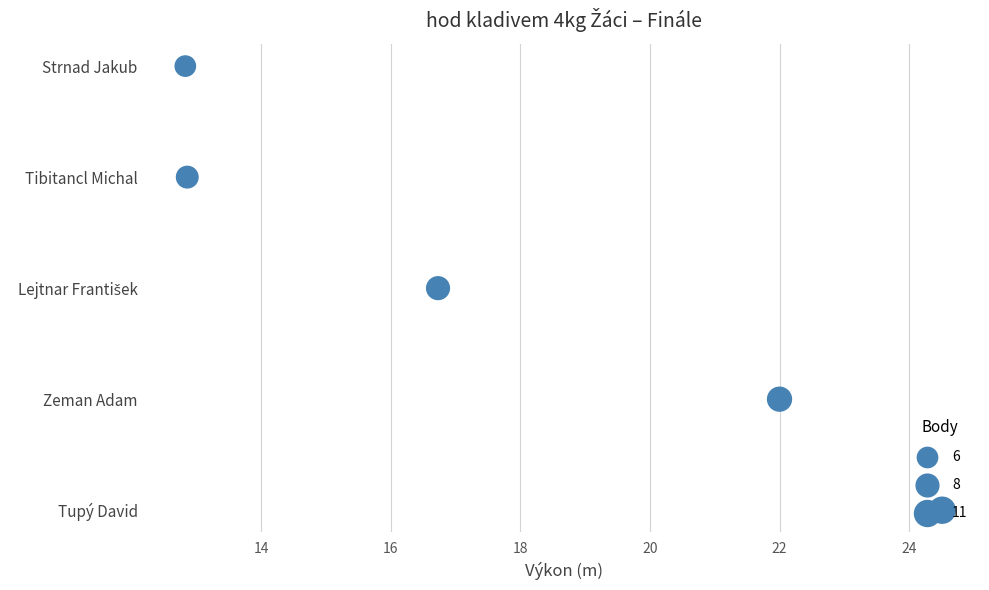

Which has a higher value, 12 or 14?

14